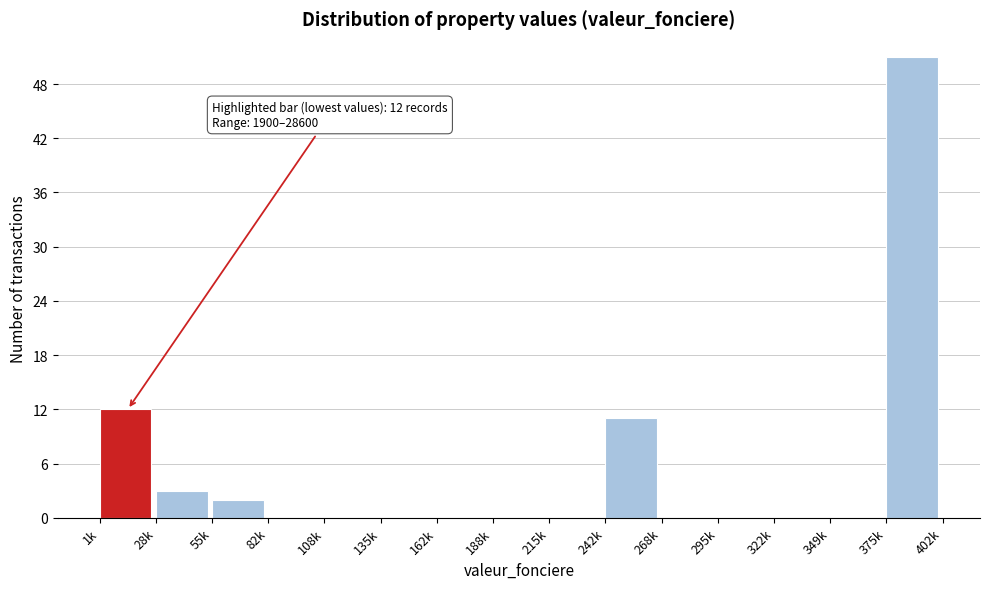

Reading left to right, extract all data points from this chart.

1k=12	28k=3	55k=2	82k=0	108k=0	135k=0	162k=0	188k=0	215k=0	242k=11	268k=0	295k=0	322k=0	349k=0	375k=51